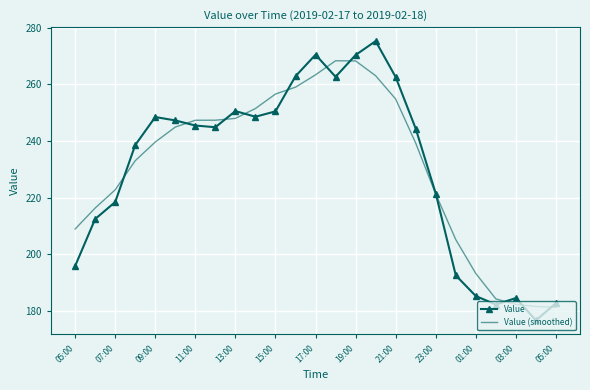

What is the maximum value shown in the chart?

275.3